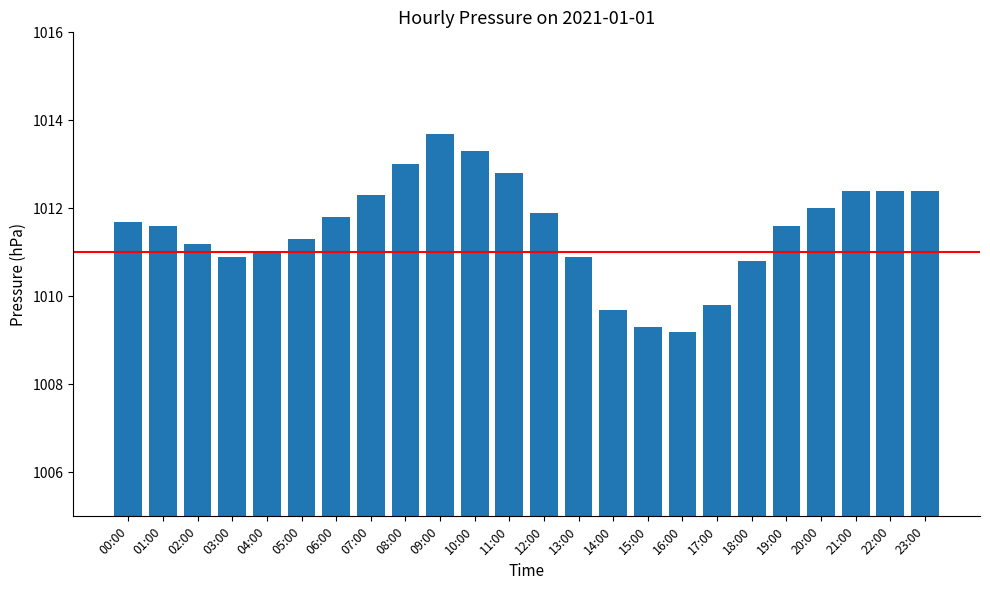

Between 04:00 and 00:00, which is larger?

00:00